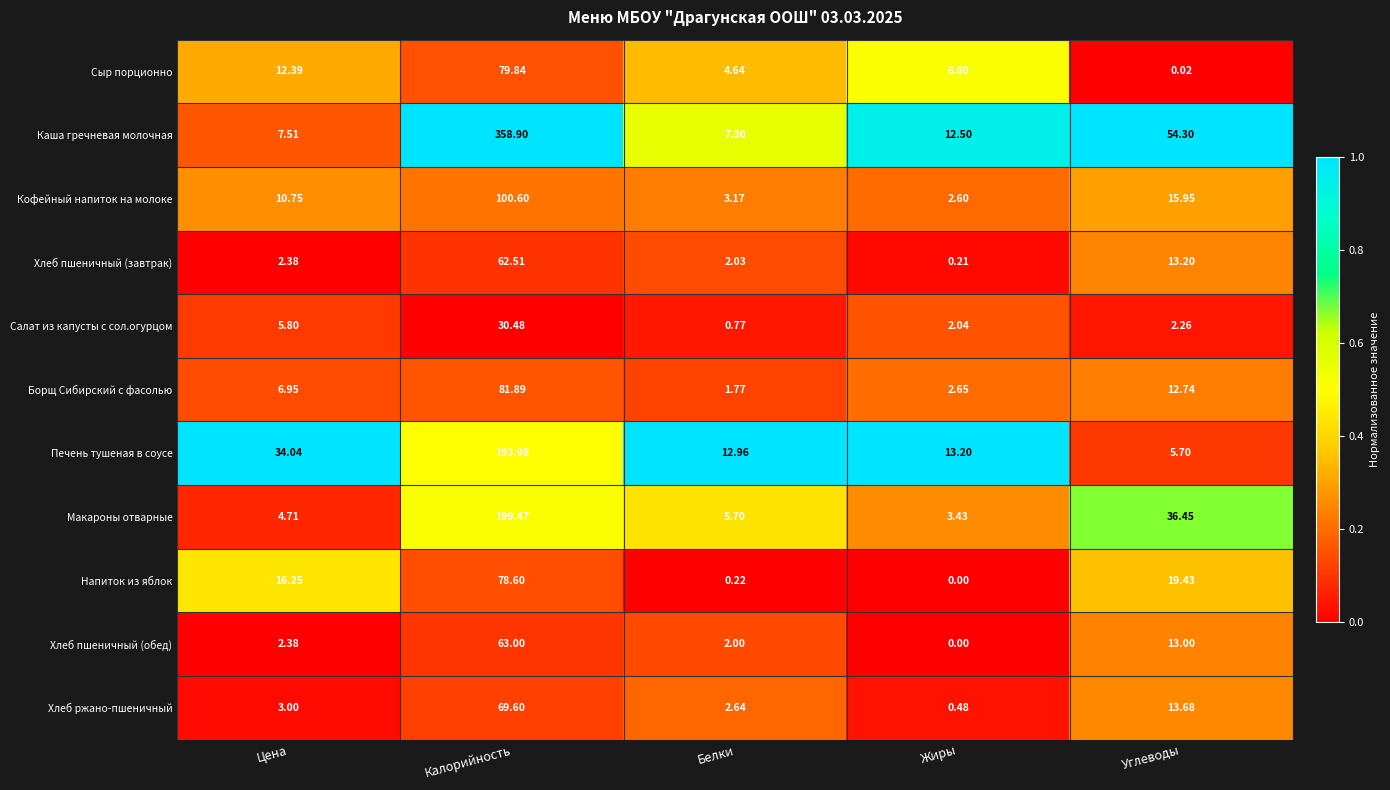

Which category has the highest value in the Напиток из яблок series?

Калорийность